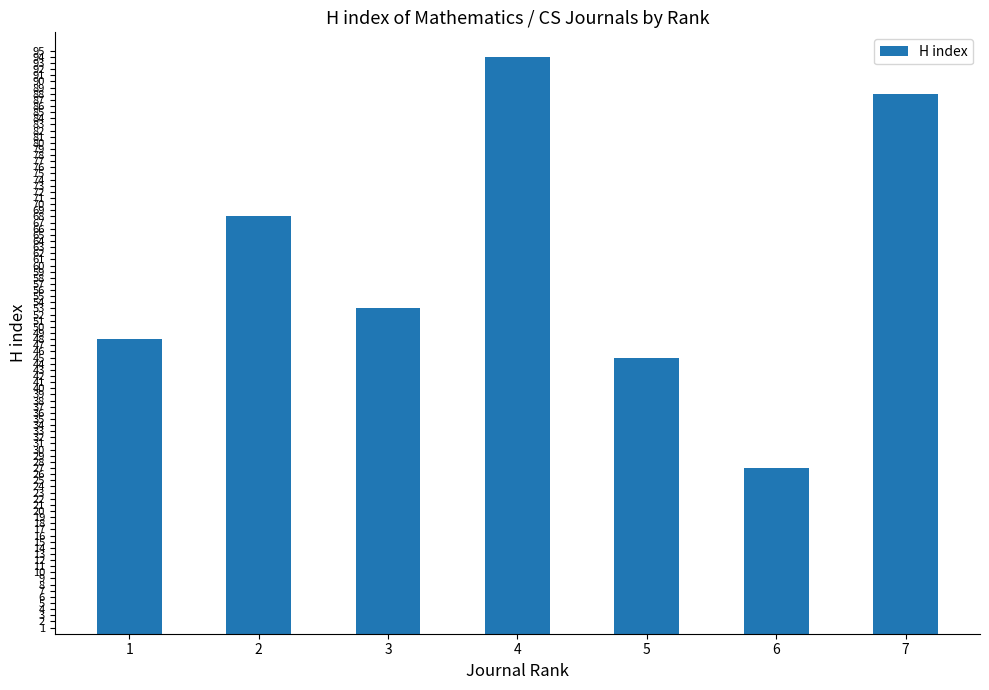

Reading left to right, extract all data points from this chart.

1=48	2=68	3=53	4=94	5=45	6=27	7=88